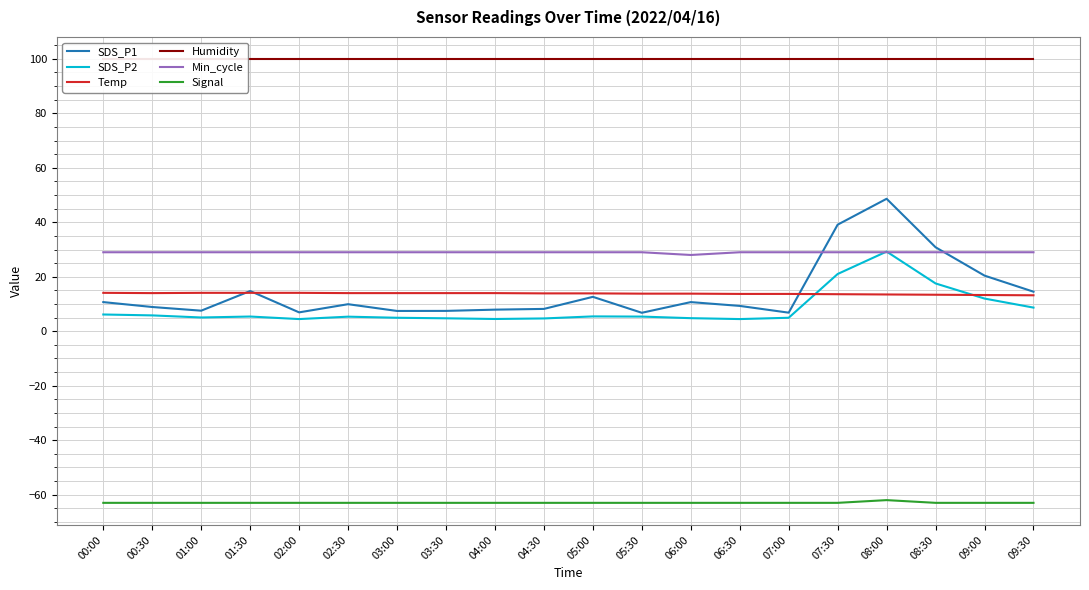

At which category is the sum across all series the highest?

08:00